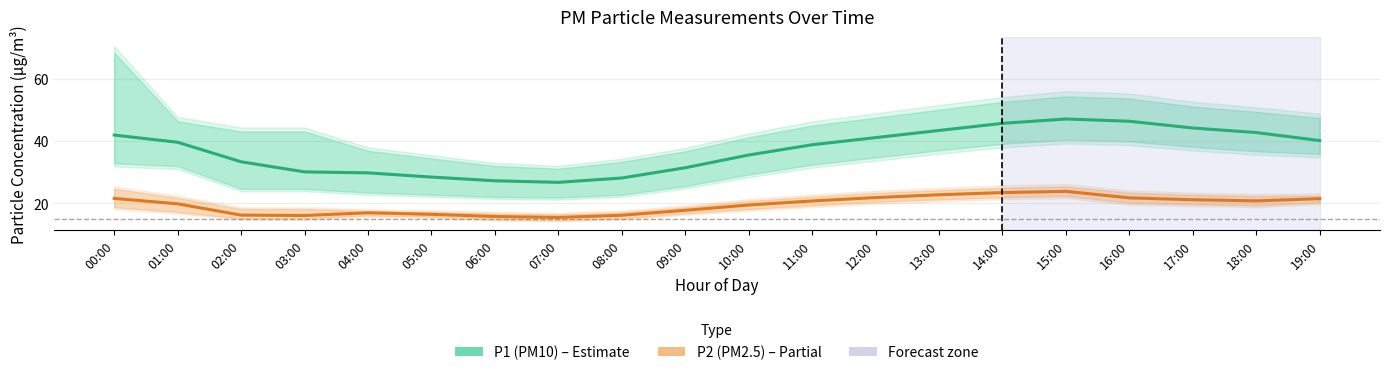

In P2 (PM2.5), how many points are lower than both neighbors (excluding endpoints)?

3